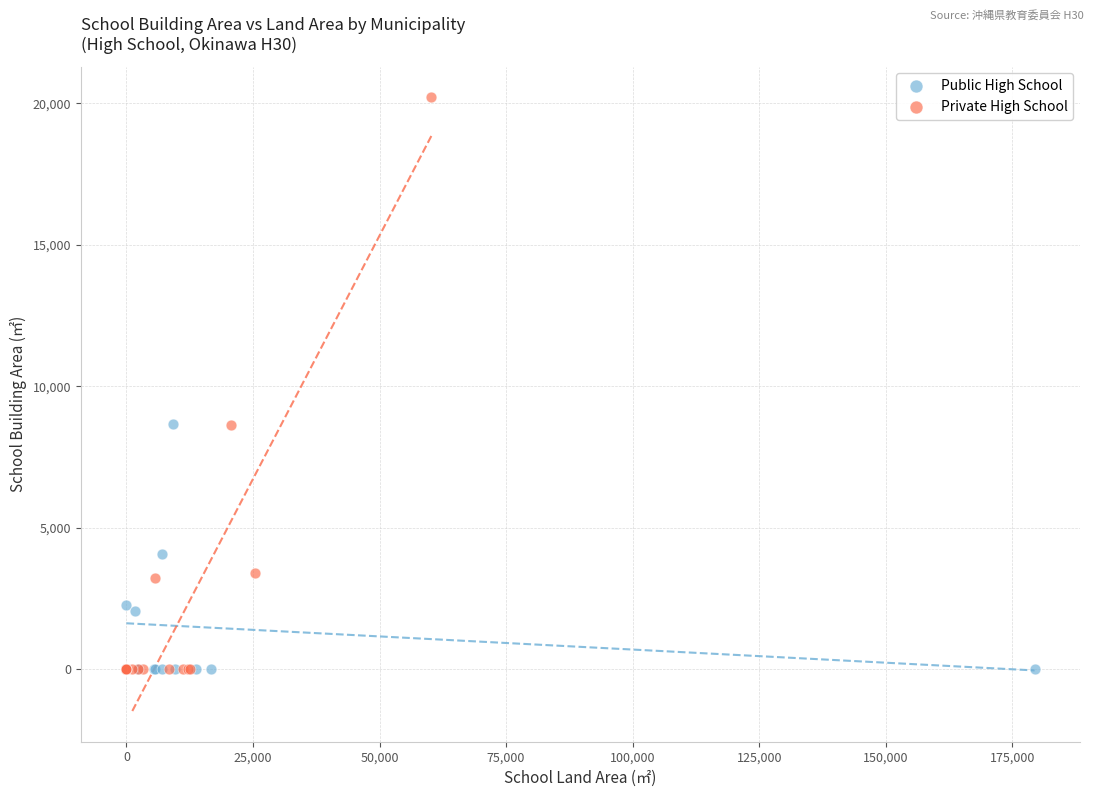

Which series has the largest Y range (max minus min)?

Private High School